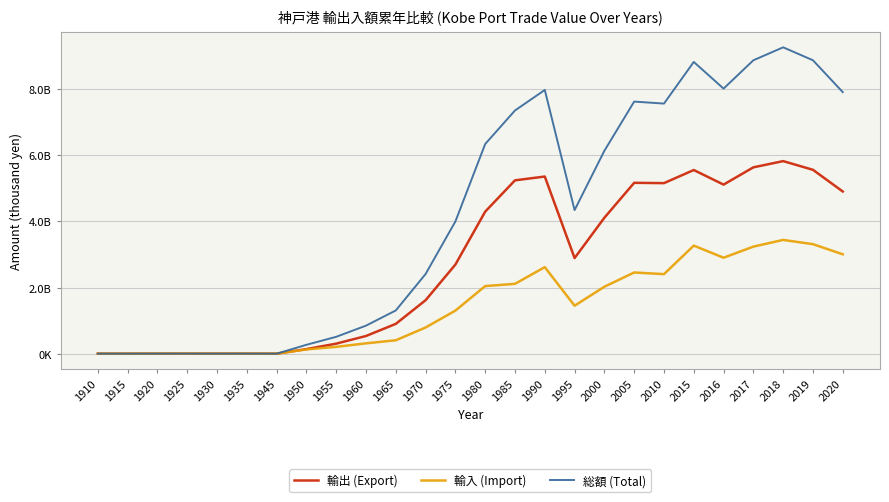

What is the value of the 輸入 (Import) point at the 18th from the left?

2023457932